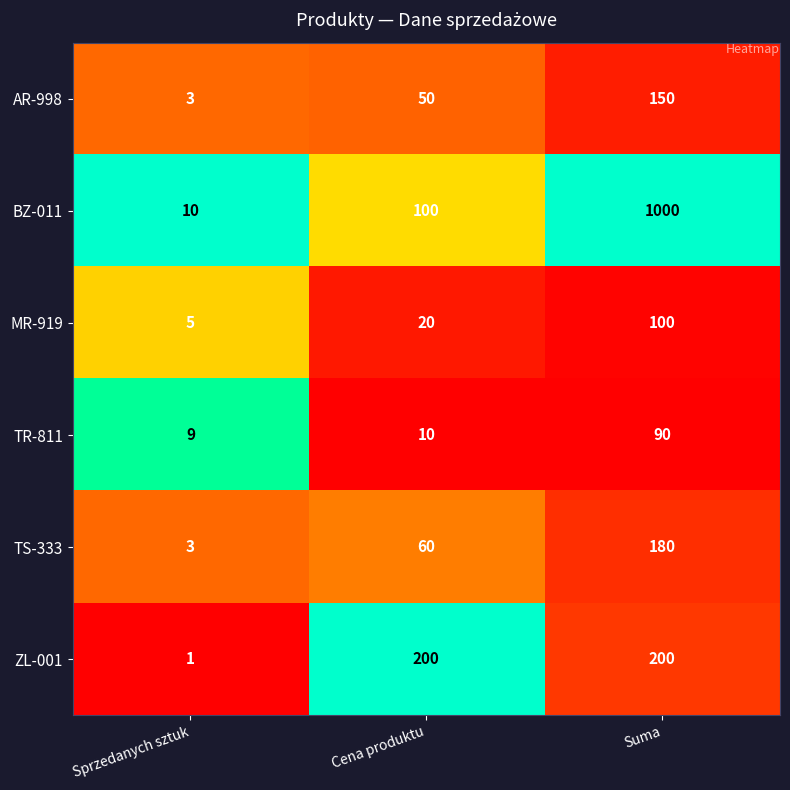

Is it true that BZ-011 equals 10 at Sprzedanych sztuk?

True